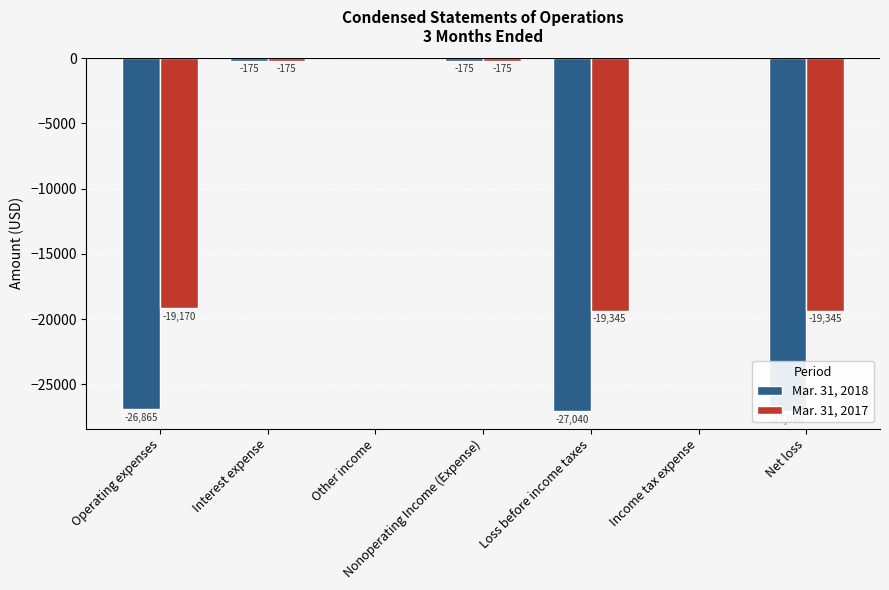

At which label is Mar. 31, 2018 closest to -13520?

Operating expenses